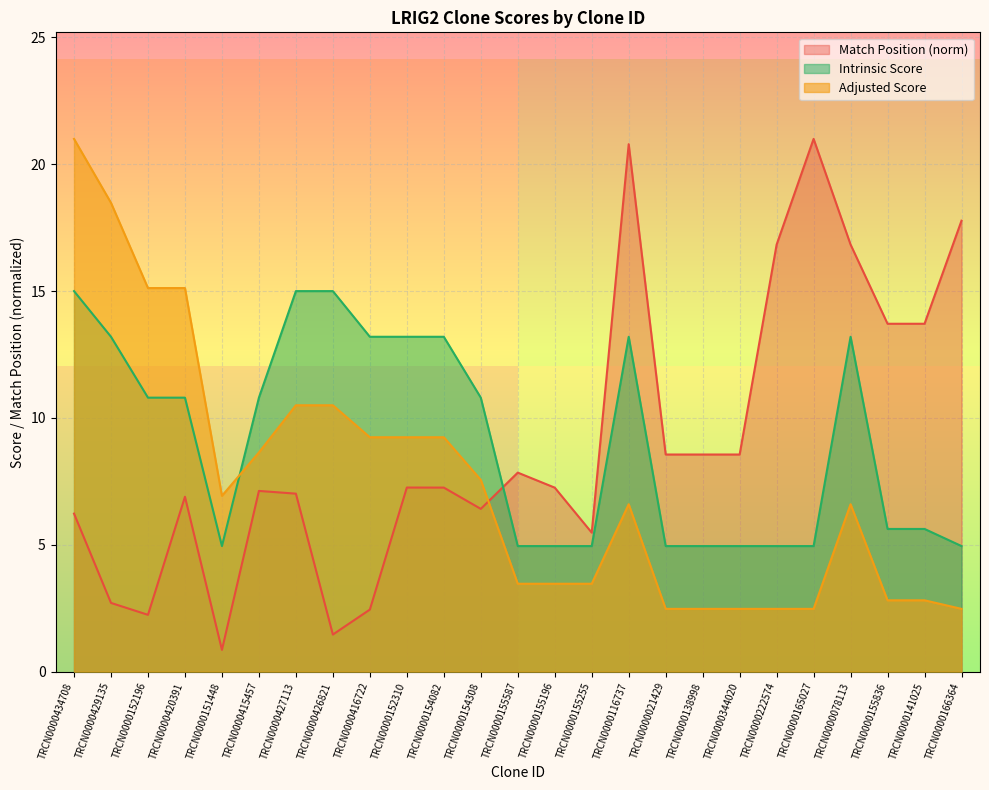

Reading left to right, list all the values displayed in this chart.

Match Position: TRCN0000434708=6.2	TRCN0000429135=2.7	TRCN0000152196=2.2	TRCN0000420391=6.9	TRCN0000151448=0.9	TRCN0000415457=7.1	TRCN0000427113=7.0	TRCN0000426821=1.5	TRCN0000416722=2.4	TRCN0000152310=7.3	TRCN0000154082=7.3	TRCN0000154308=6.4	TRCN0000155587=7.8	TRCN0000155196=7.3	TRCN0000155255=5.5	TRCN0000116737=20.8	TRCN0000021429=8.6	TRCN0000138998=8.6	TRCN0000344020=8.6	TRCN0000222574=16.8	TRCN0000165027=21.0	TRCN0000078113=16.8	TRCN0000155836=13.7	TRCN0000141025=13.7	TRCN0000166364=17.8
Adjusted Score: TRCN0000434708=21.0	TRCN0000429135=18.5	TRCN0000152196=15.1	TRCN0000420391=15.1	TRCN0000151448=6.9	TRCN0000415457=8.6	TRCN0000427113=10.5	TRCN0000426821=10.5	TRCN0000416722=9.2	TRCN0000152310=9.2	TRCN0000154082=9.2	TRCN0000154308=7.6	TRCN0000155587=3.5	TRCN0000155196=3.5	TRCN0000155255=3.5	TRCN0000116737=6.6	TRCN0000021429=2.5	TRCN0000138998=2.5	TRCN0000344020=2.5	TRCN0000222574=2.5	TRCN0000165027=2.5	TRCN0000078113=6.6	TRCN0000155836=2.8	TRCN0000141025=2.8	TRCN0000166364=2.5
Intrinsic Score: TRCN0000434708=15.0	TRCN0000429135=13.2	TRCN0000152196=10.8	TRCN0000420391=10.8	TRCN0000151448=5.0	TRCN0000415457=10.8	TRCN0000427113=15.0	TRCN0000426821=15.0	TRCN0000416722=13.2	TRCN0000152310=13.2	TRCN0000154082=13.2	TRCN0000154308=10.8	TRCN0000155587=5.0	TRCN0000155196=5.0	TRCN0000155255=5.0	TRCN0000116737=13.2	TRCN0000021429=5.0	TRCN0000138998=5.0	TRCN0000344020=5.0	TRCN0000222574=5.0	TRCN0000165027=5.0	TRCN0000078113=13.2	TRCN0000155836=5.6	TRCN0000141025=5.6	TRCN0000166364=5.0